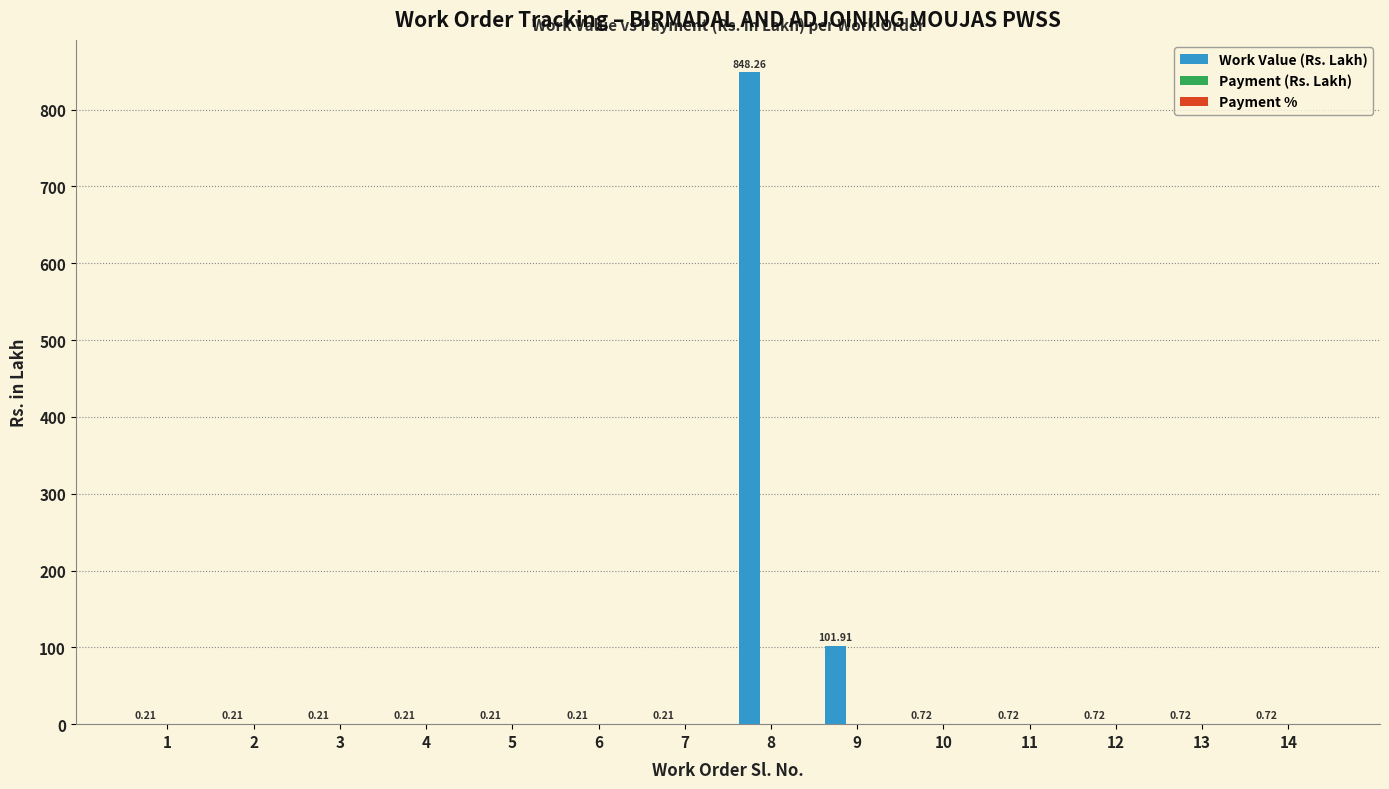

What is the sum of all values?

955.2